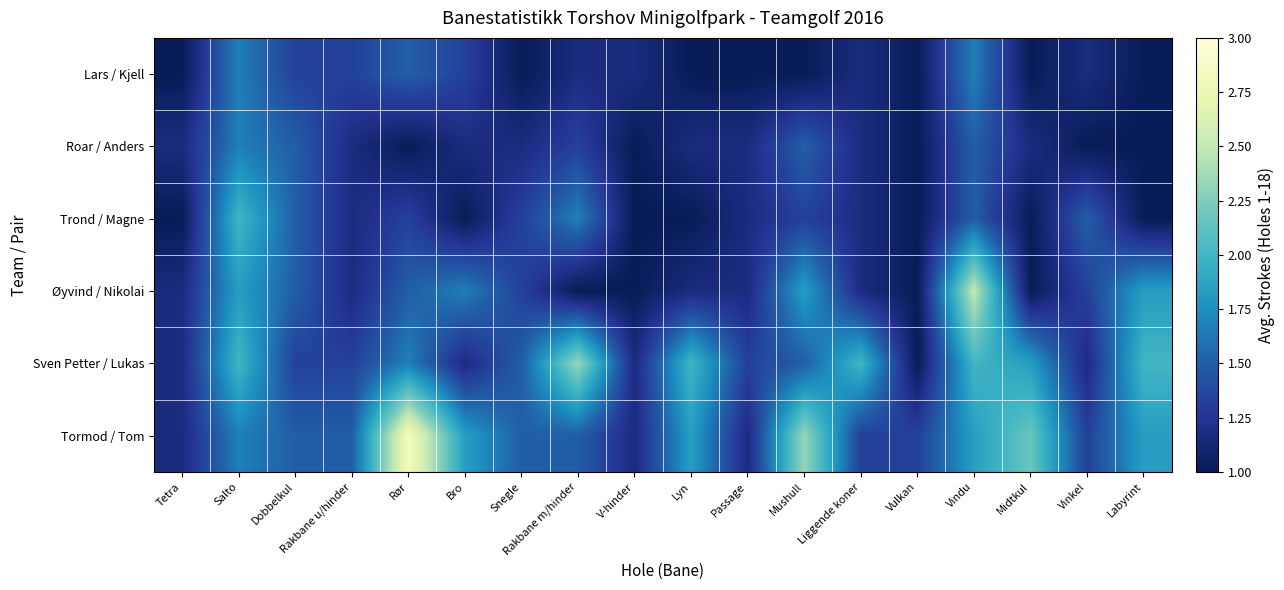

Between Vulkan and Vinkel, which is larger?

Vinkel